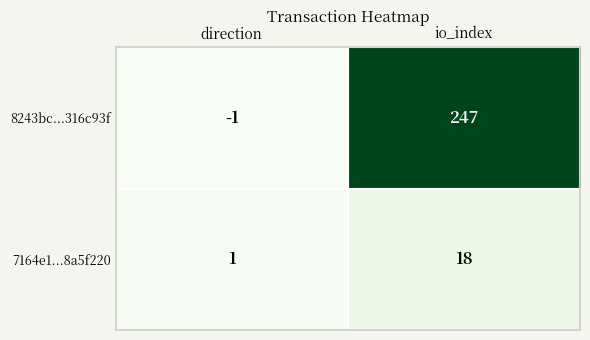

What is the sum of all 8243bc...316c93f values?

246